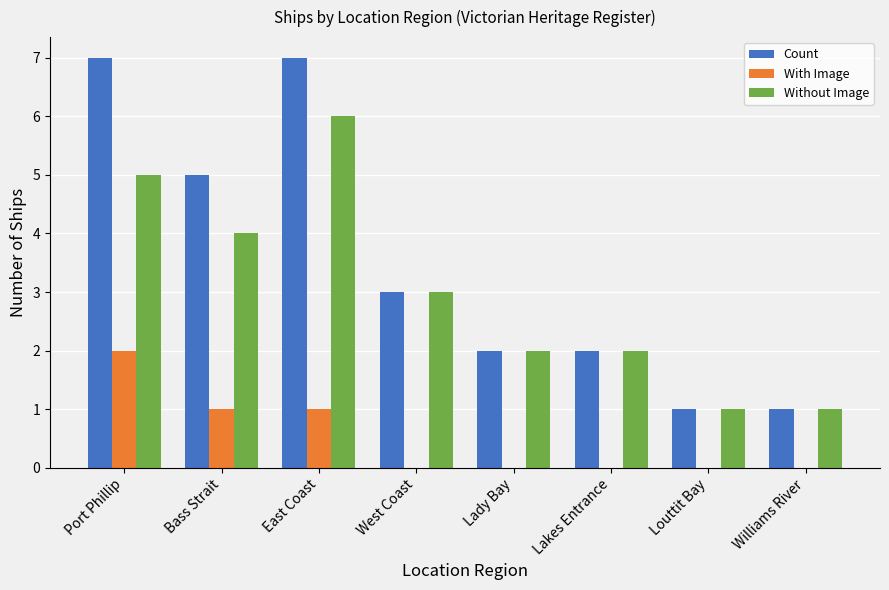

How many groups of bars are there?

8